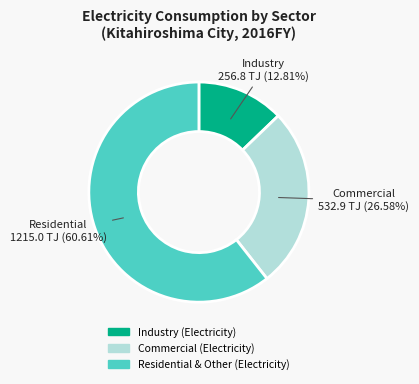

What is the largest slice in the pie chart?

Residential & Other (Electricity)